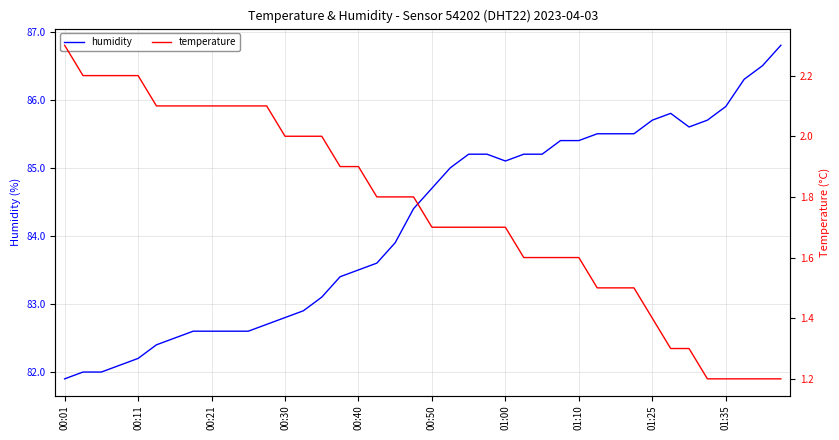

What is the approximate value of humidity at 00:01?

81.9